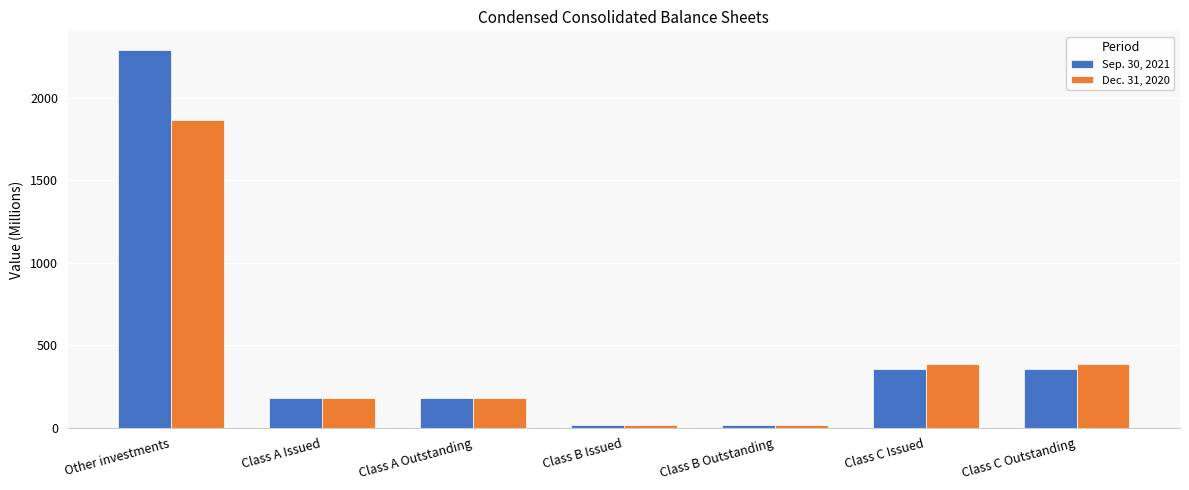

Which series has the largest total across all categories?

Sep. 30, 2021